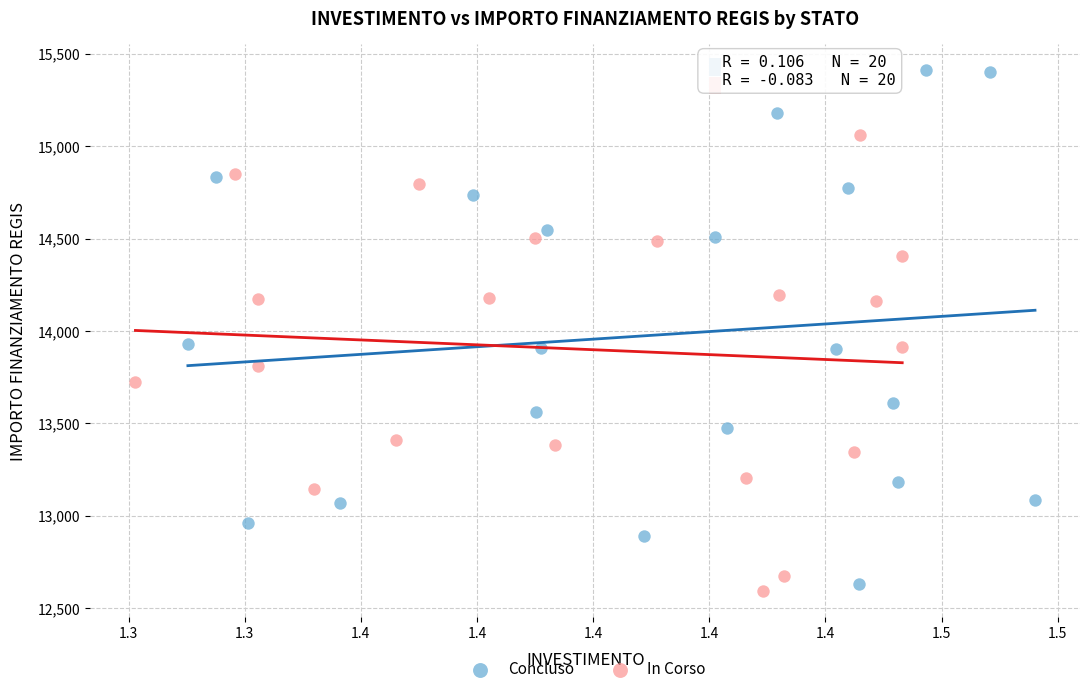

Which series has the widest spread of Y values?

Concluso